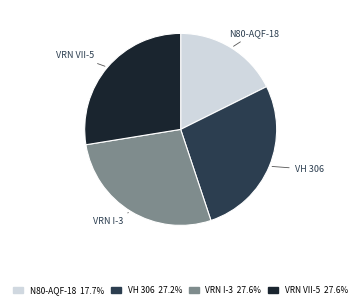

Is VRN I-3 the majority of the pie?

No